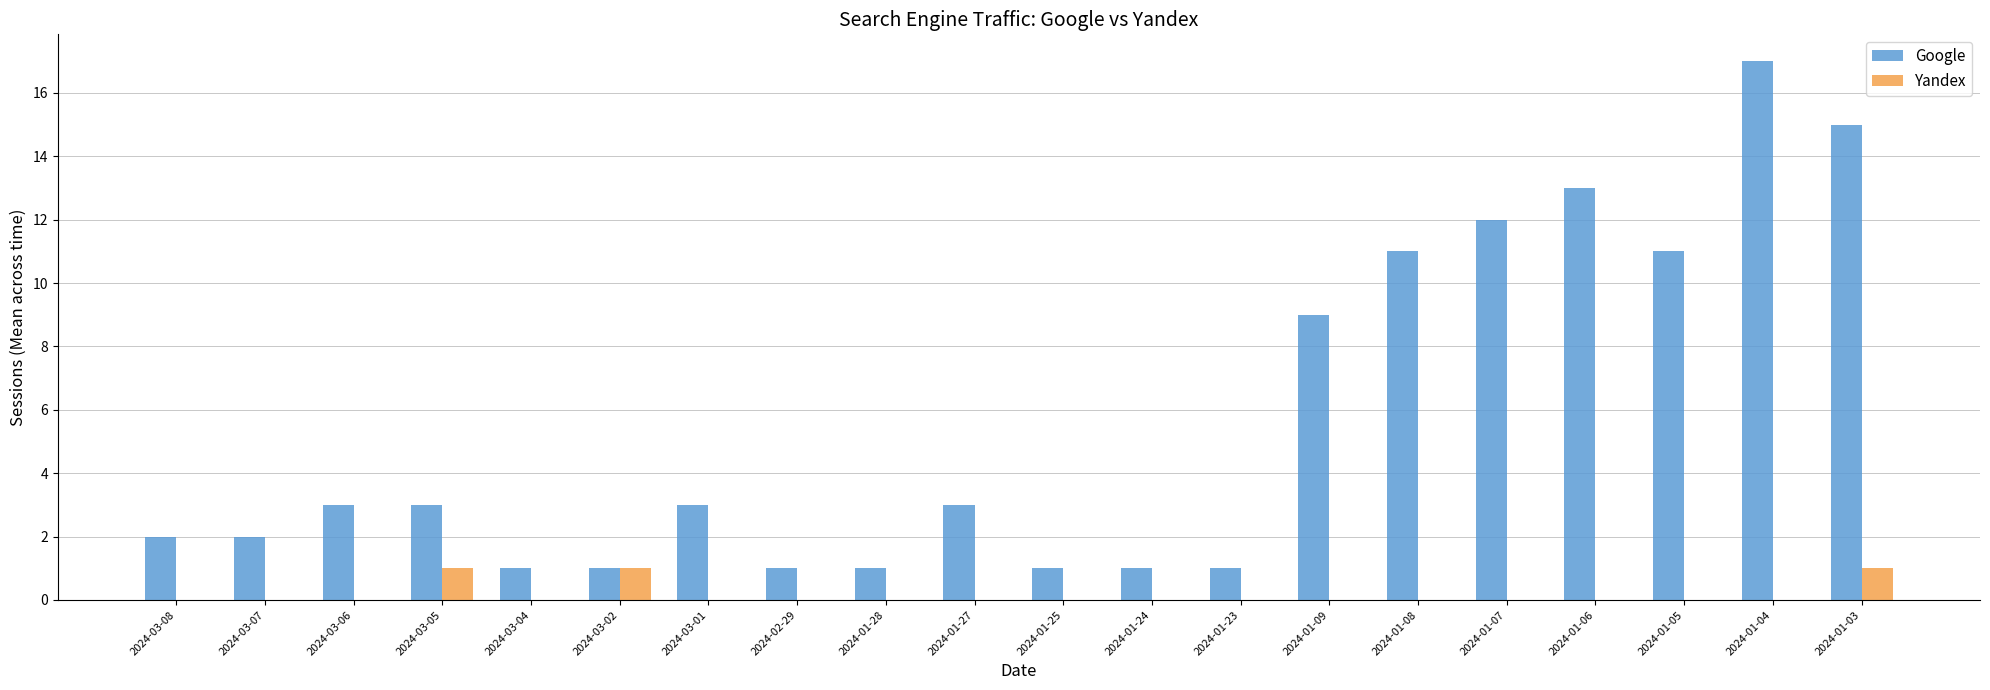

What is the sum of the Google values at 2024-03-08 and 2024-01-08?

13